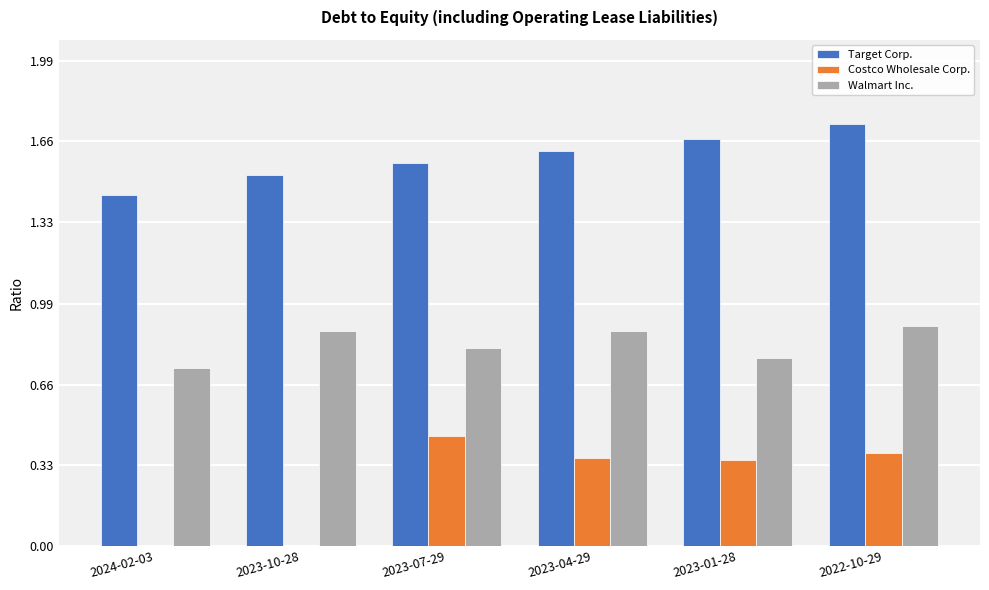

How many Target Corp. values are between 1 and 2?

6